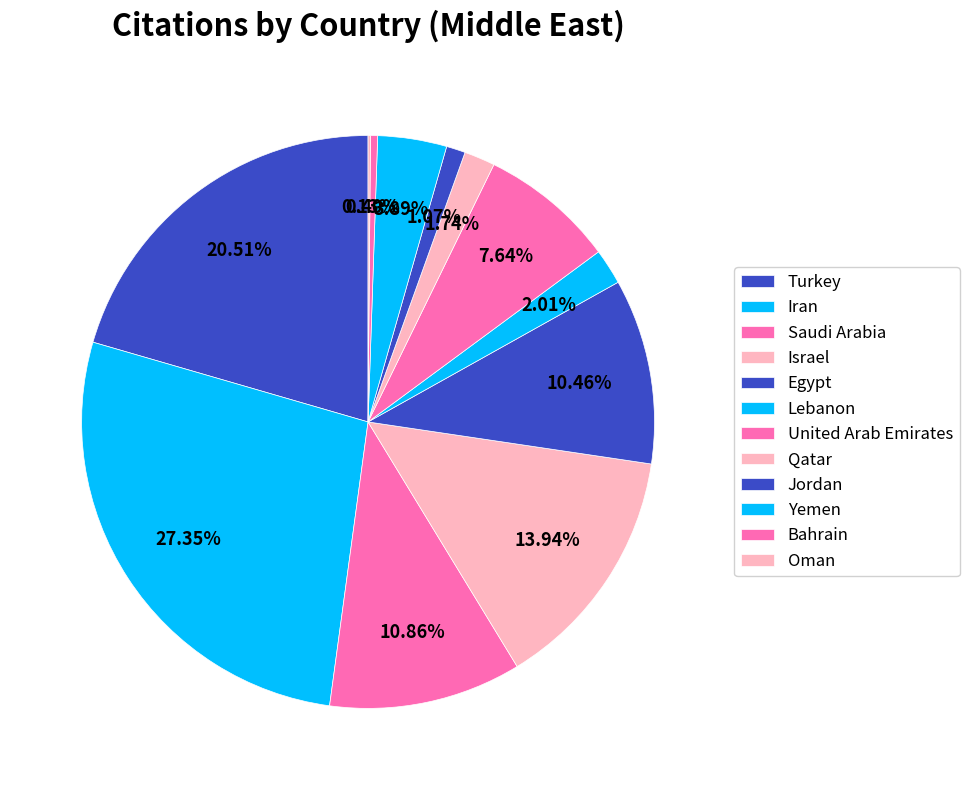

Is there a majority slice in this chart?

No